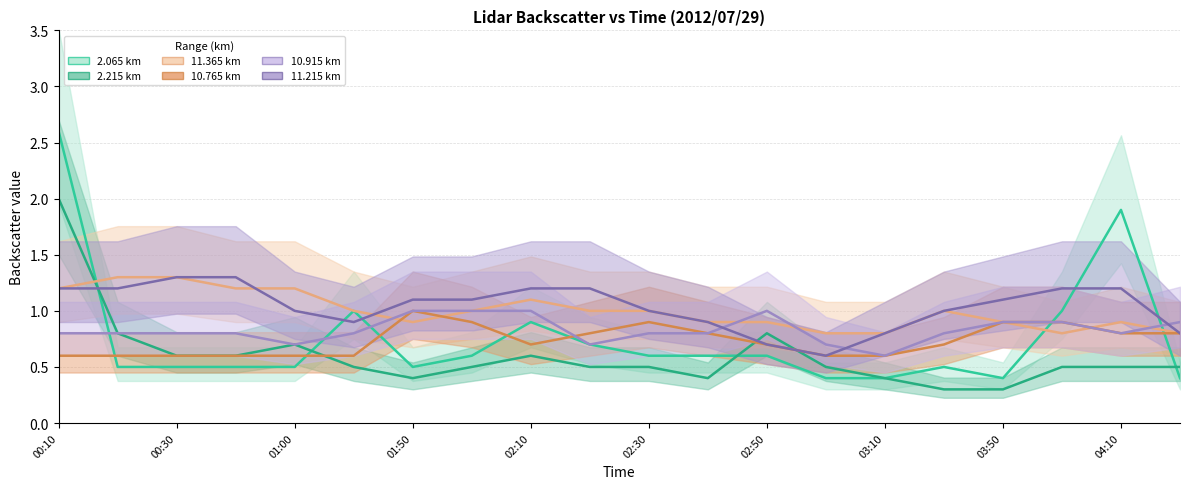

What is the sum of all 11.215 km values?

20.8